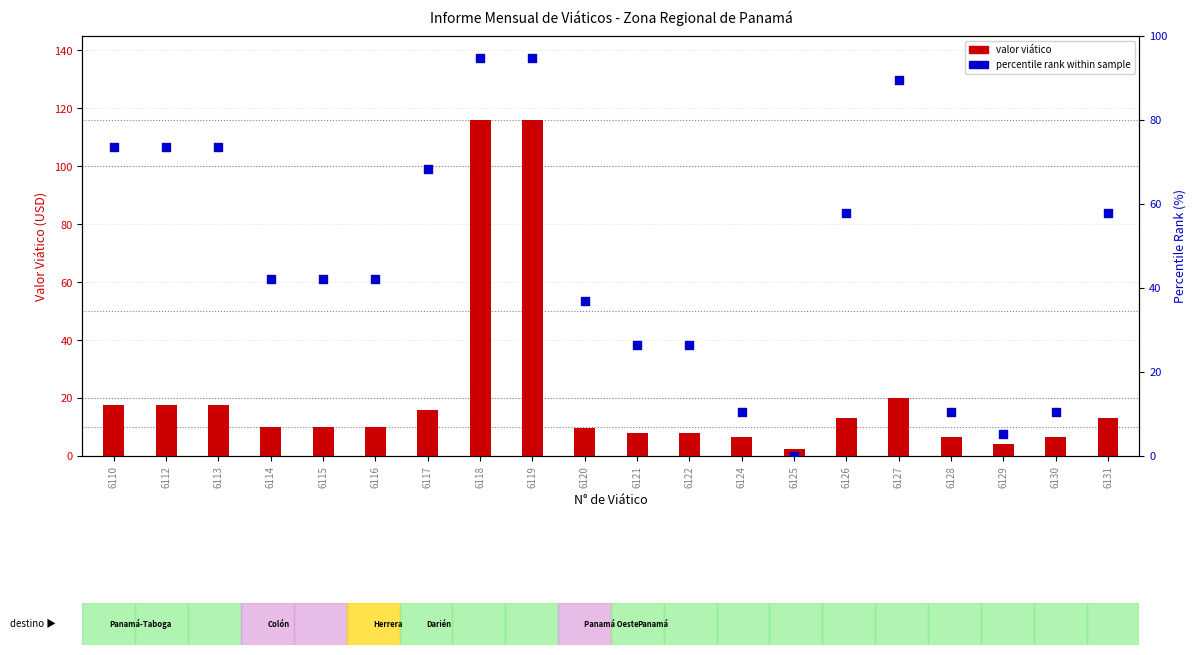

Is the value of valor viático at 6121 greater than the value of percentile rank within sample at 6118?

No